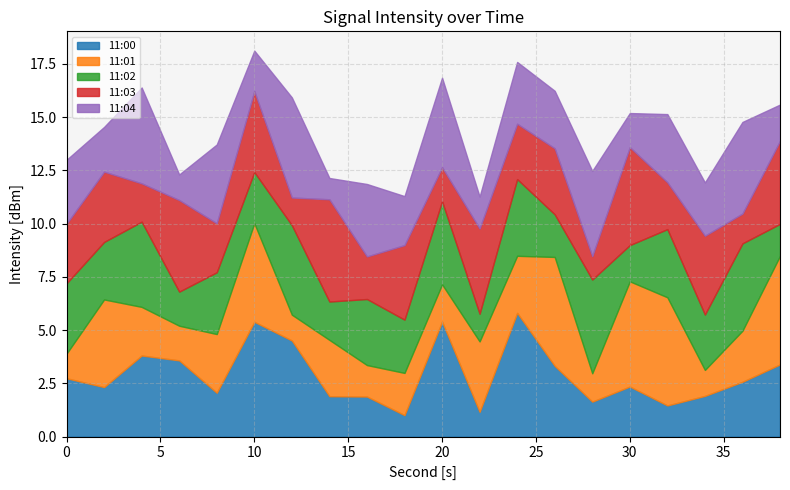

What is the highest value of the 11:00 series?

5.8